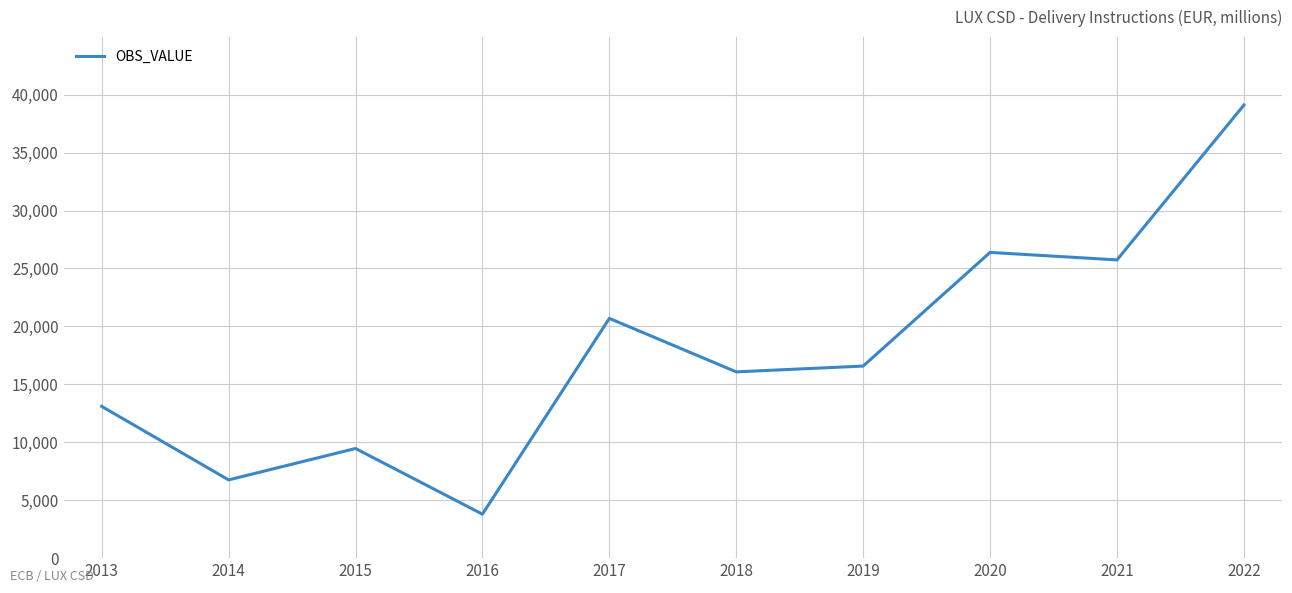

List the labels in order of value, largest first.

2022, 2020, 2021, 2017, 2019, 2018, 2013, 2015, 2014, 2016